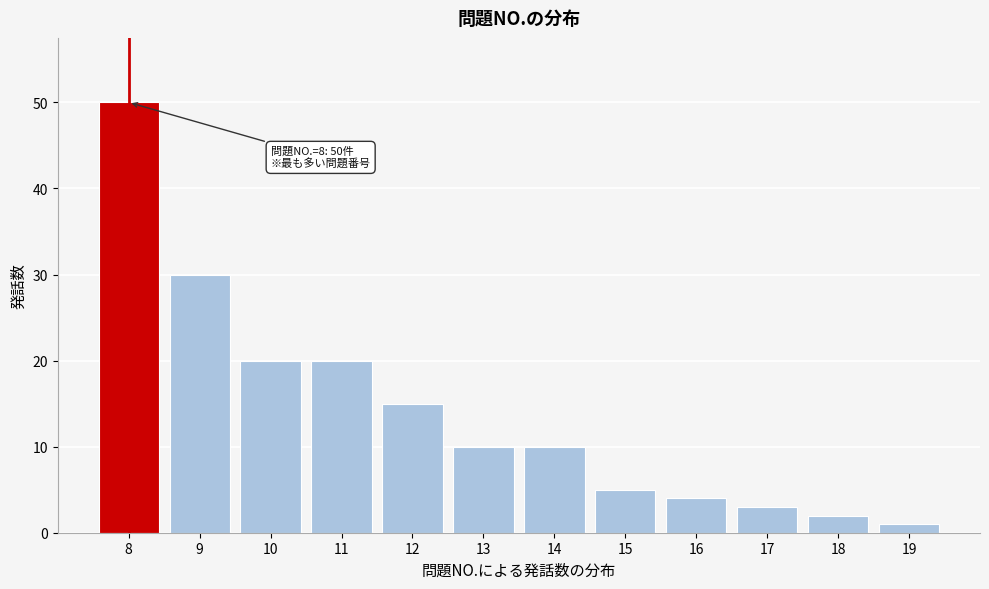

Which range on the x-axis has the tallest bar?

7.5 to 8.5